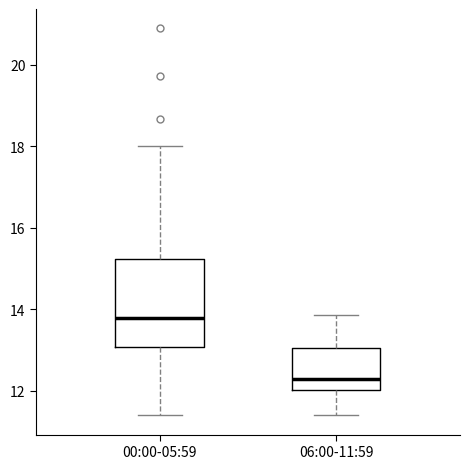

Which box is the tallest, from its lower edge to its upper edge?

00:00-05:59